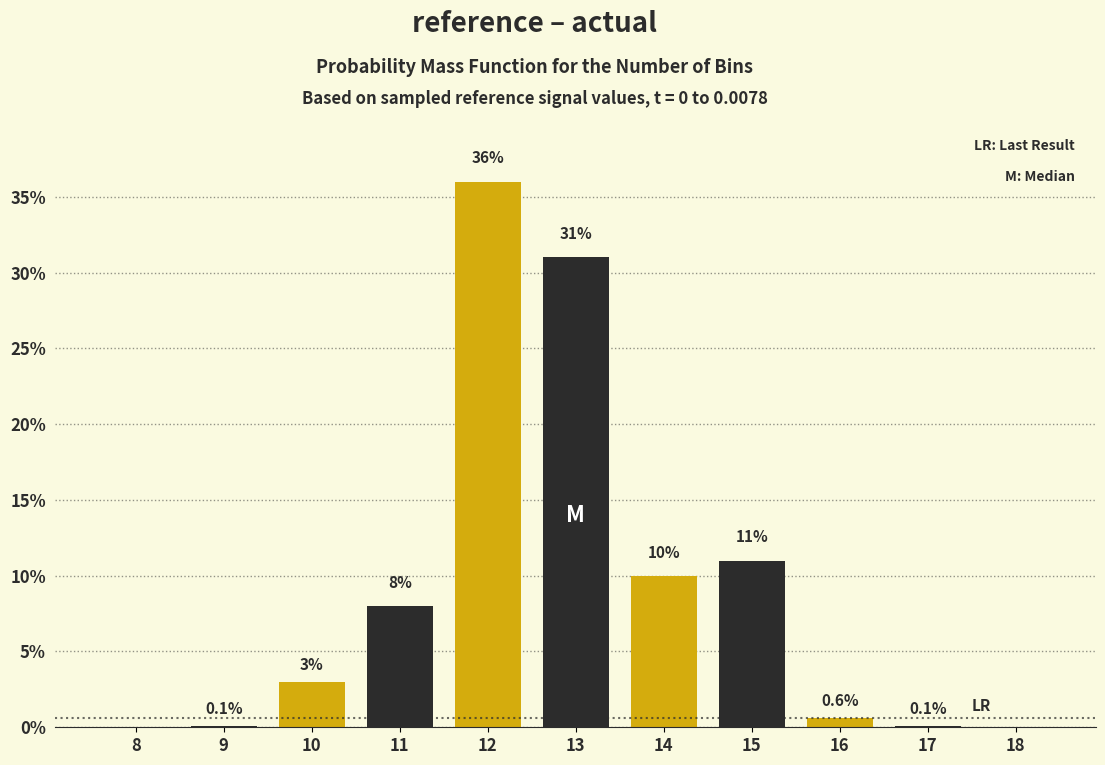

Reading left to right, transcribe all the data shown in this chart.

8=0.0	9=0.1	10=3.0	11=8.0	12=36.0	13=31.0	14=10.0	15=11.0	16=0.6	17=0.1	18=0.0